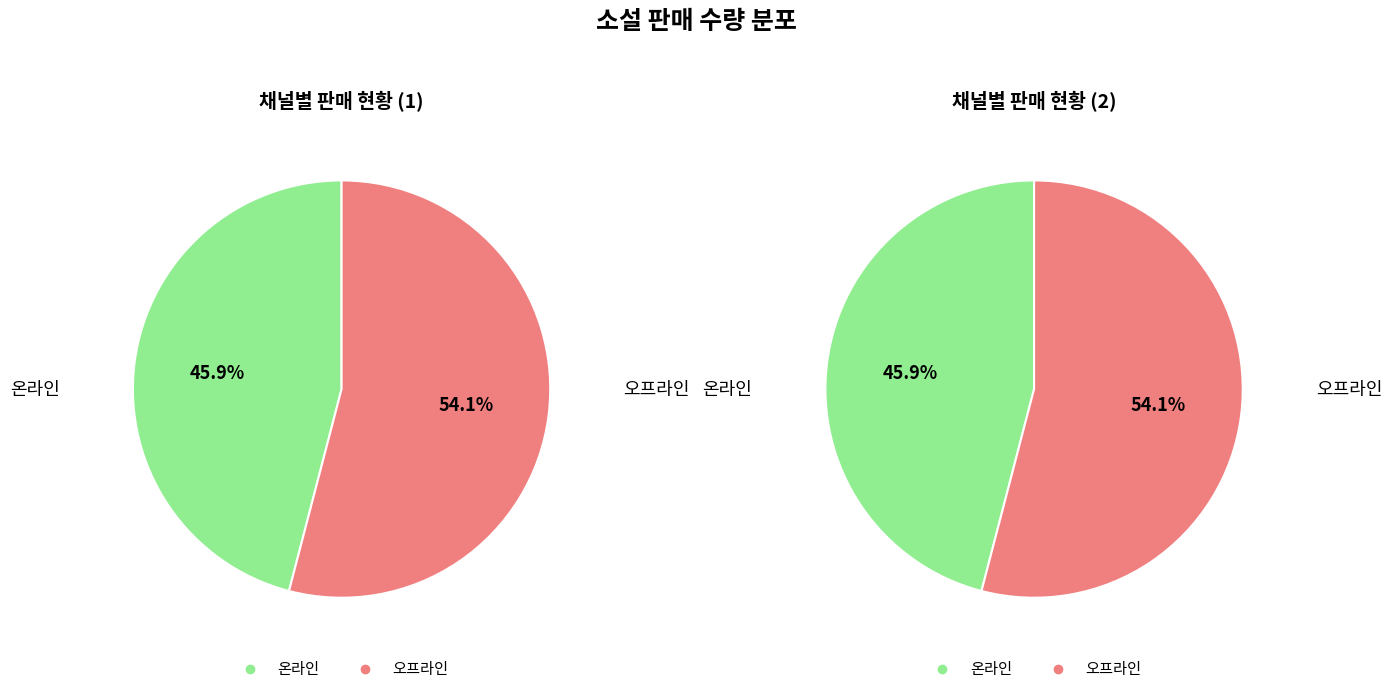

Does 온라인 account for over 50% of the chart?

No